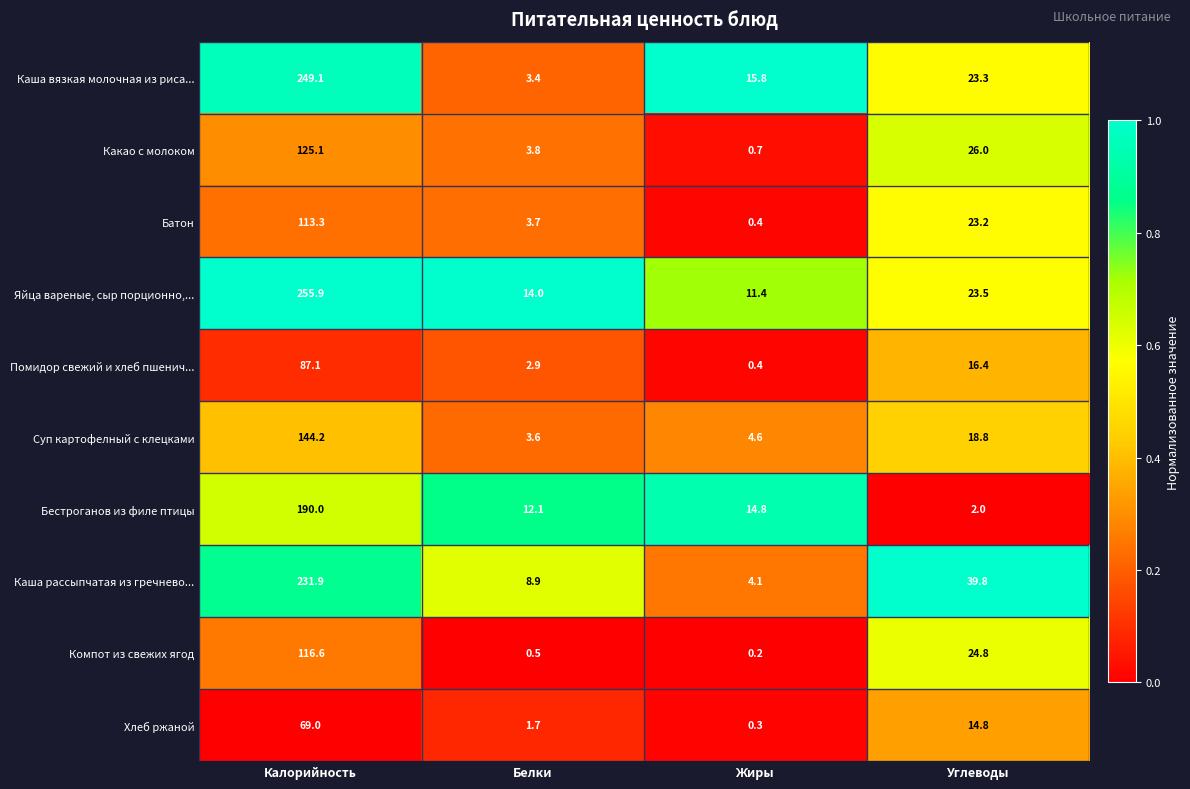

What is the difference between the highest and lowest values at Жиры?

15.6